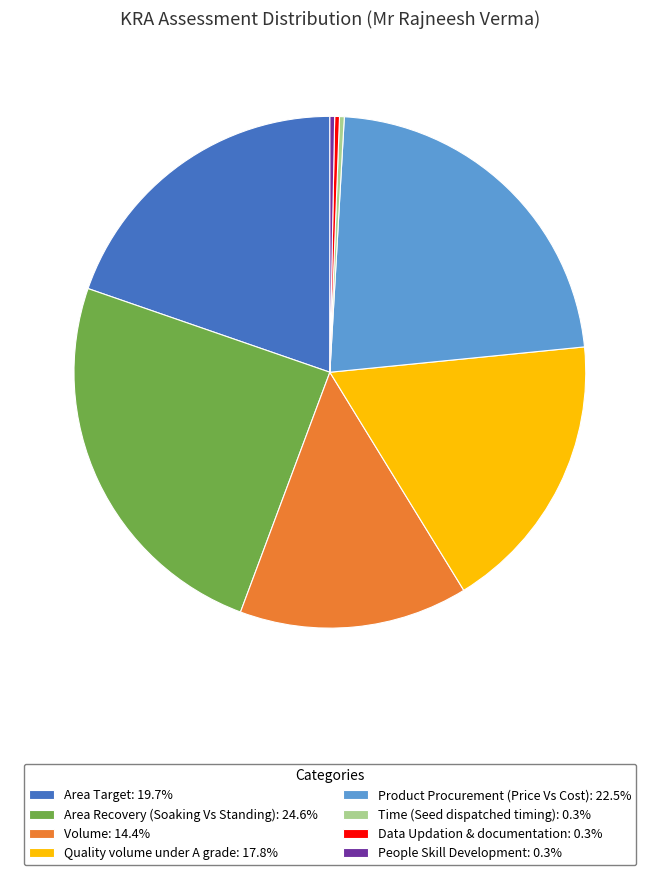

Does any single category account for the majority?

No